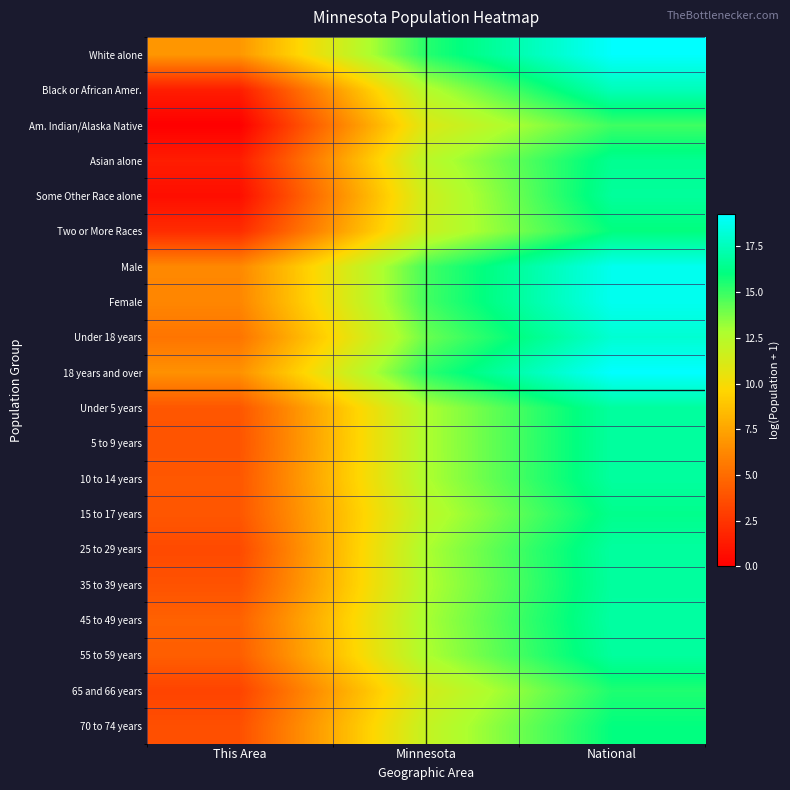

Reading right to left, what are all the values shown in this chart?

White alone: National=19.2	Minnesota=15.3	This Area=6.9
Black or African Amer.: National=17.5	Minnesota=12.5	This Area=1.4
Am. Indian/Alaska Native: National=14.9	Minnesota=11.0	This Area=0.0
Asian alone: National=16.5	Minnesota=12.3	This Area=1.4
Some Other Race alone: National=16.8	Minnesota=11.5	This Area=0.7
Two or More Races: National=16.0	Minnesota=11.7	This Area=2.1
Male: National=18.8	Minnesota=14.8	This Area=6.3
Female: National=18.9	Minnesota=14.8	This Area=6.2
Under 18 years: National=18.1	Minnesota=14.1	This Area=5.4
18 years and over: National=19.3	Minnesota=15.2	This Area=6.7
Under 5 years: National=16.8	Minnesota=12.8	This Area=4.0
5 to 9 years: National=16.8	Minnesota=12.8	This Area=3.9
10 to 14 years: National=16.8	Minnesota=12.8	This Area=4.1
15 to 17 years: National=16.4	Minnesota=12.3	This Area=4.0
25 to 29 years: National=16.9	Minnesota=12.8	This Area=3.5
35 to 39 years: National=16.8	Minnesota=12.7	This Area=3.9
45 to 49 years: National=16.9	Minnesota=12.9	This Area=4.5
55 to 59 years: National=16.8	Minnesota=12.8	This Area=4.4
65 and 66 years: National=15.5	Minnesota=11.4	This Area=3.2
70 to 74 years: National=16.0	Minnesota=11.9	This Area=3.7